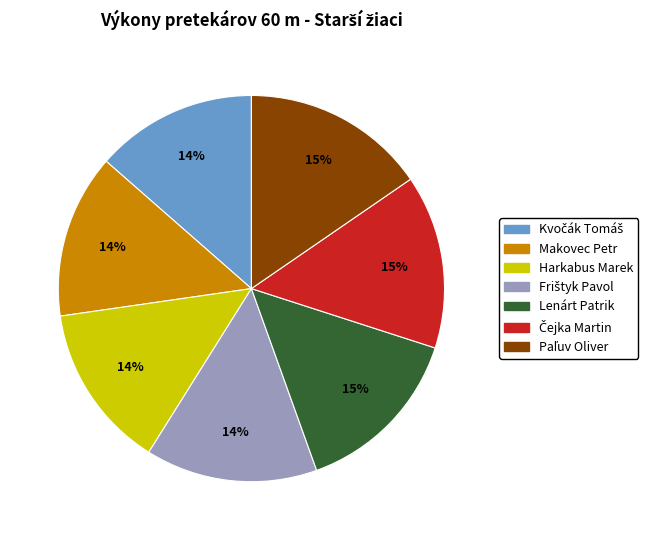

To the nearest percent, what is the average slice percentage?

14%